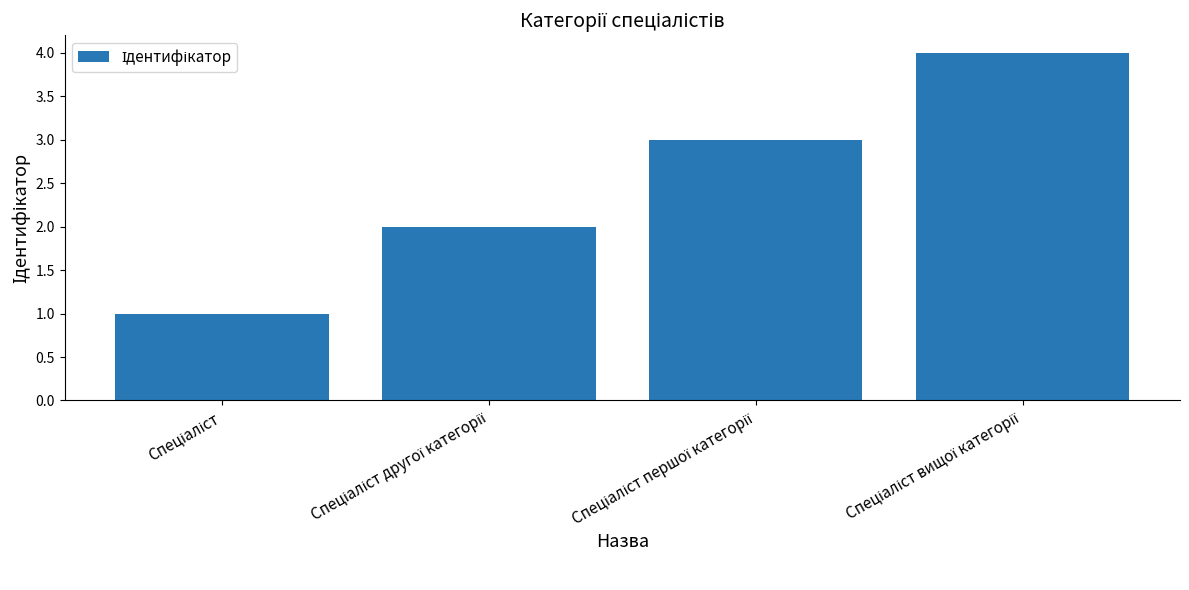

What is the value of the 3rd bar from the left?

3